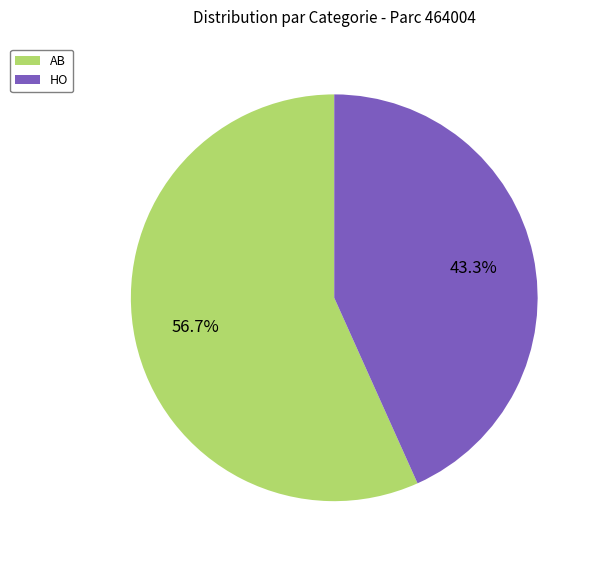

How many slices are in this pie chart?

2